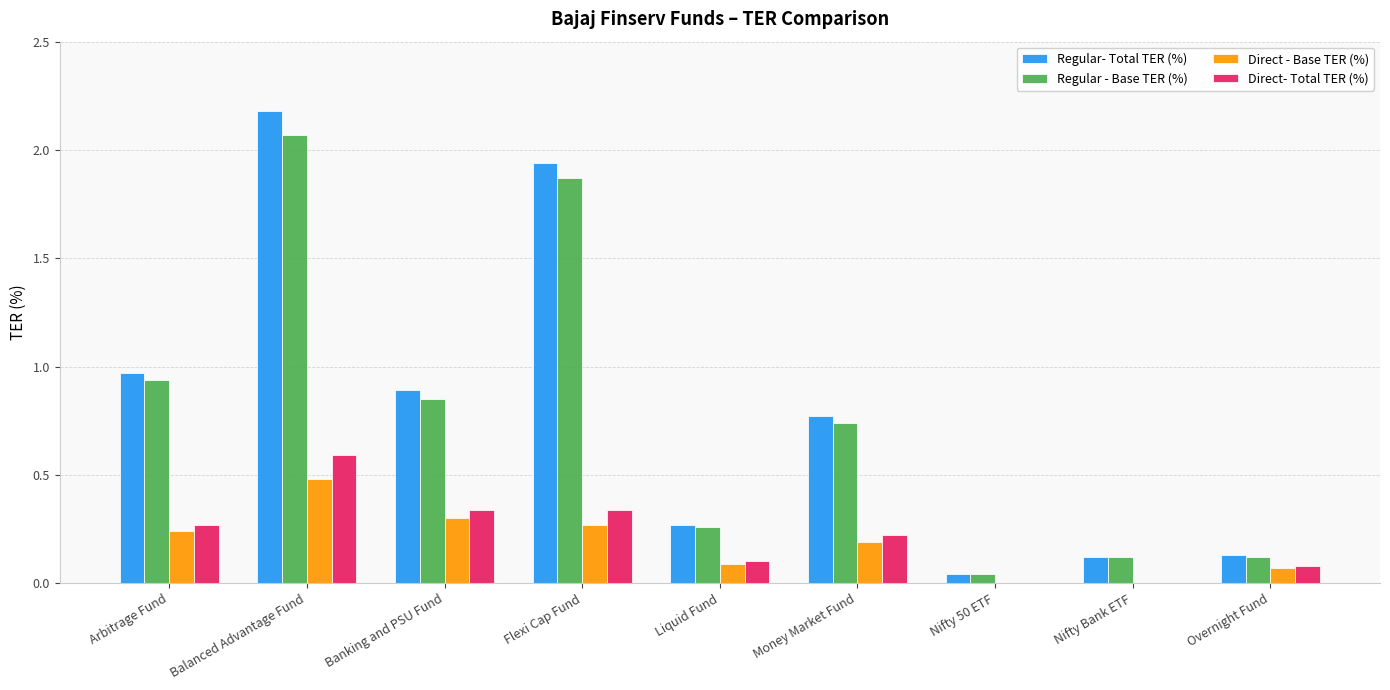

At which category is the sum across all series the highest?

Balanced Advantage Fund